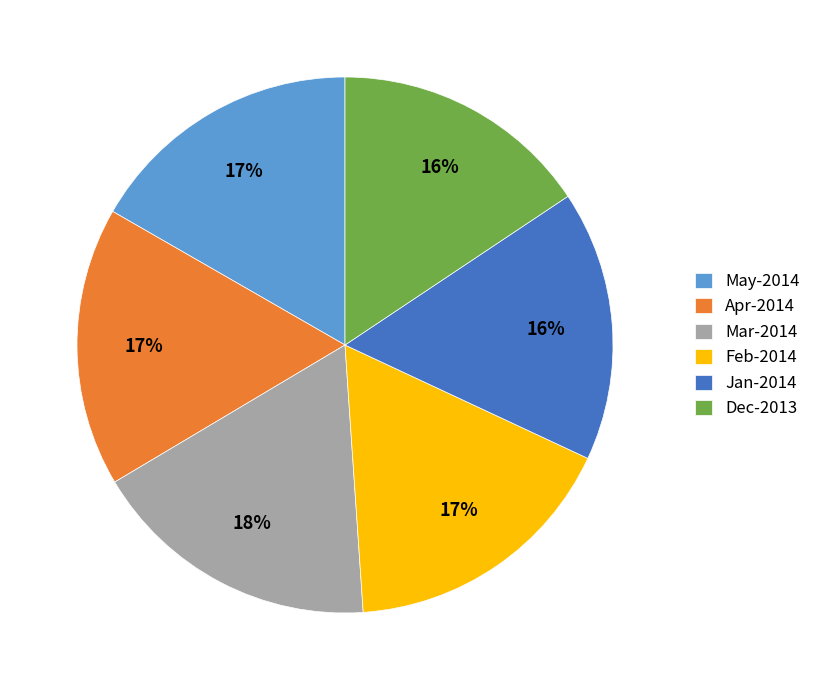

True or false: Feb-2014 accounts for 17% of the total.

True